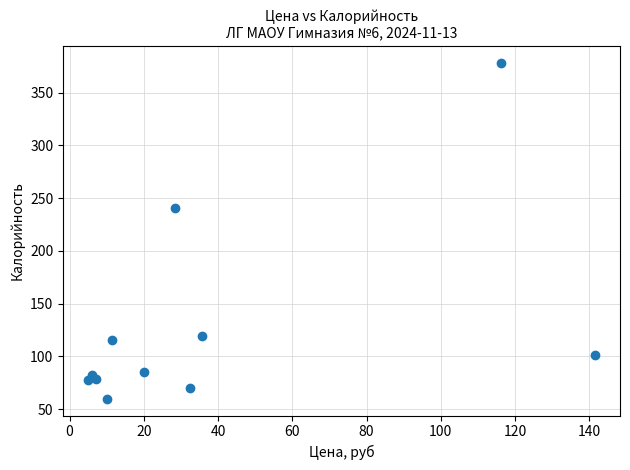

What Y value in the scatter plot is closest to 219?

240.8